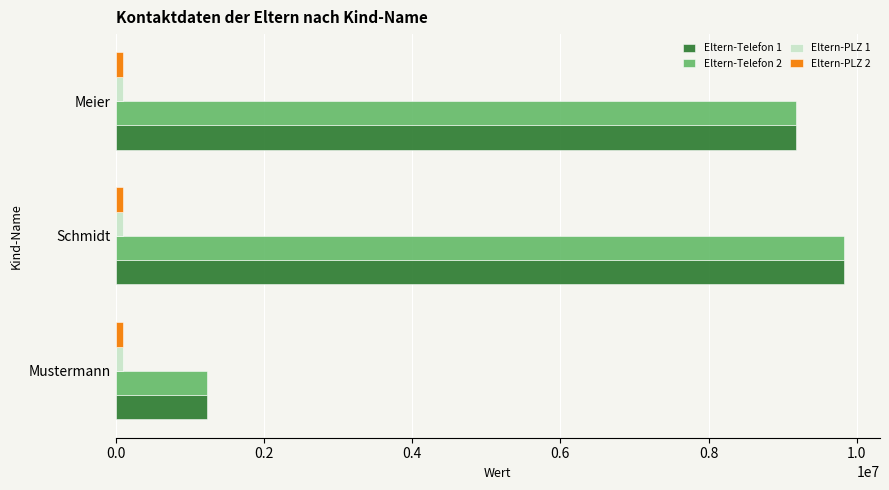

True or false: Eltern-Telefon 1 has a value of 9184325 at Meier.

True